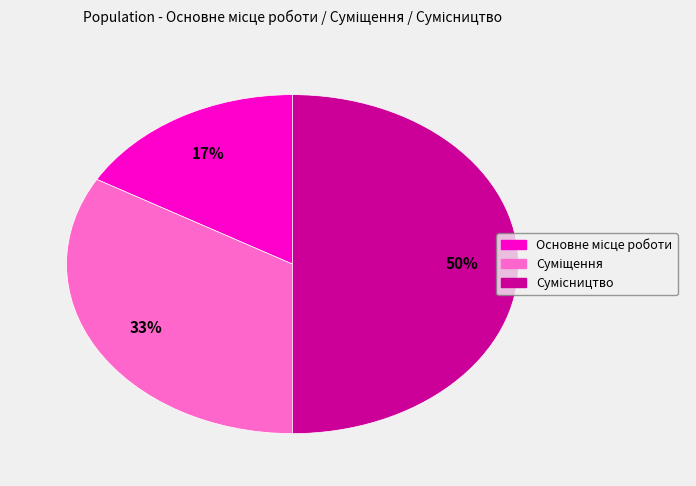

To the nearest percent, what is the difference between the largest and smallest slice percentages?

33%